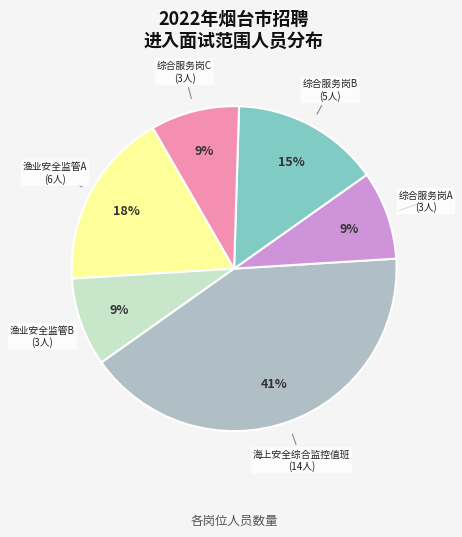

To the nearest percent, what is the difference between the largest and smallest slice percentages?

32%